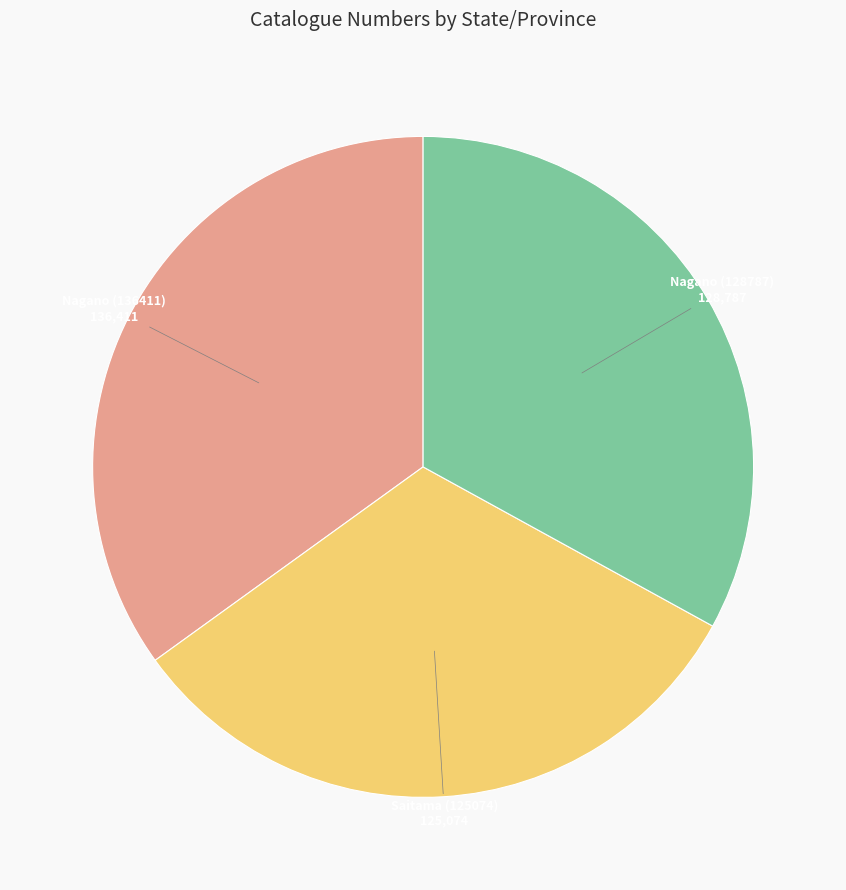

What is the ratio of the value at Nagano (136411) to the value at Saitama (125074)?

1.1